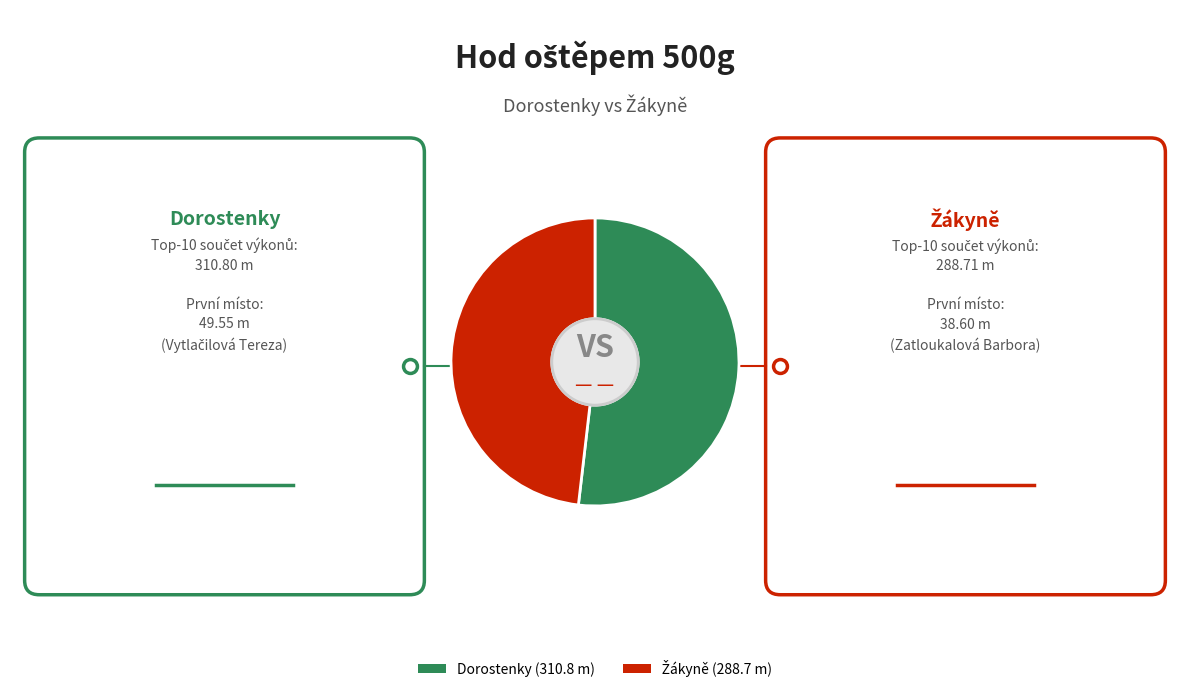

Does any single category account for the majority?

Yes